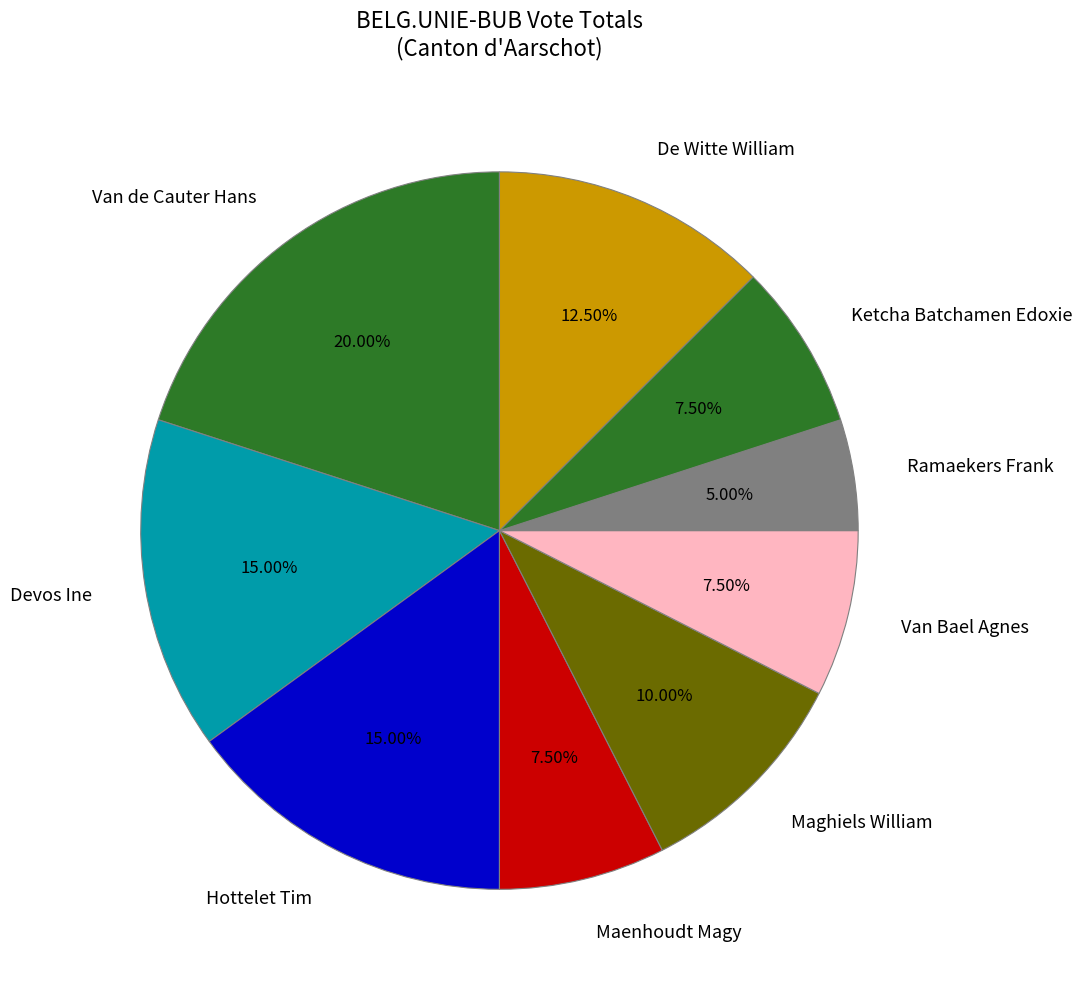

Is it true that Devos Ine is 9% of the pie?

False